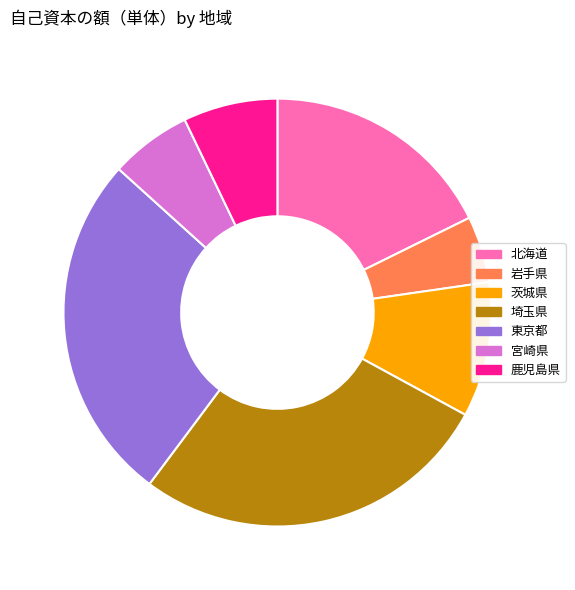

How many slices are in this pie chart?

7